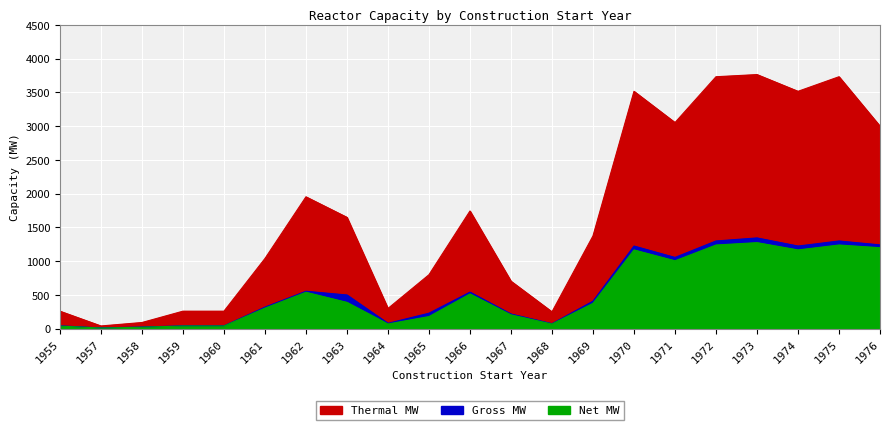

True or false: Net MW and Thermal MW cross at least once.

False